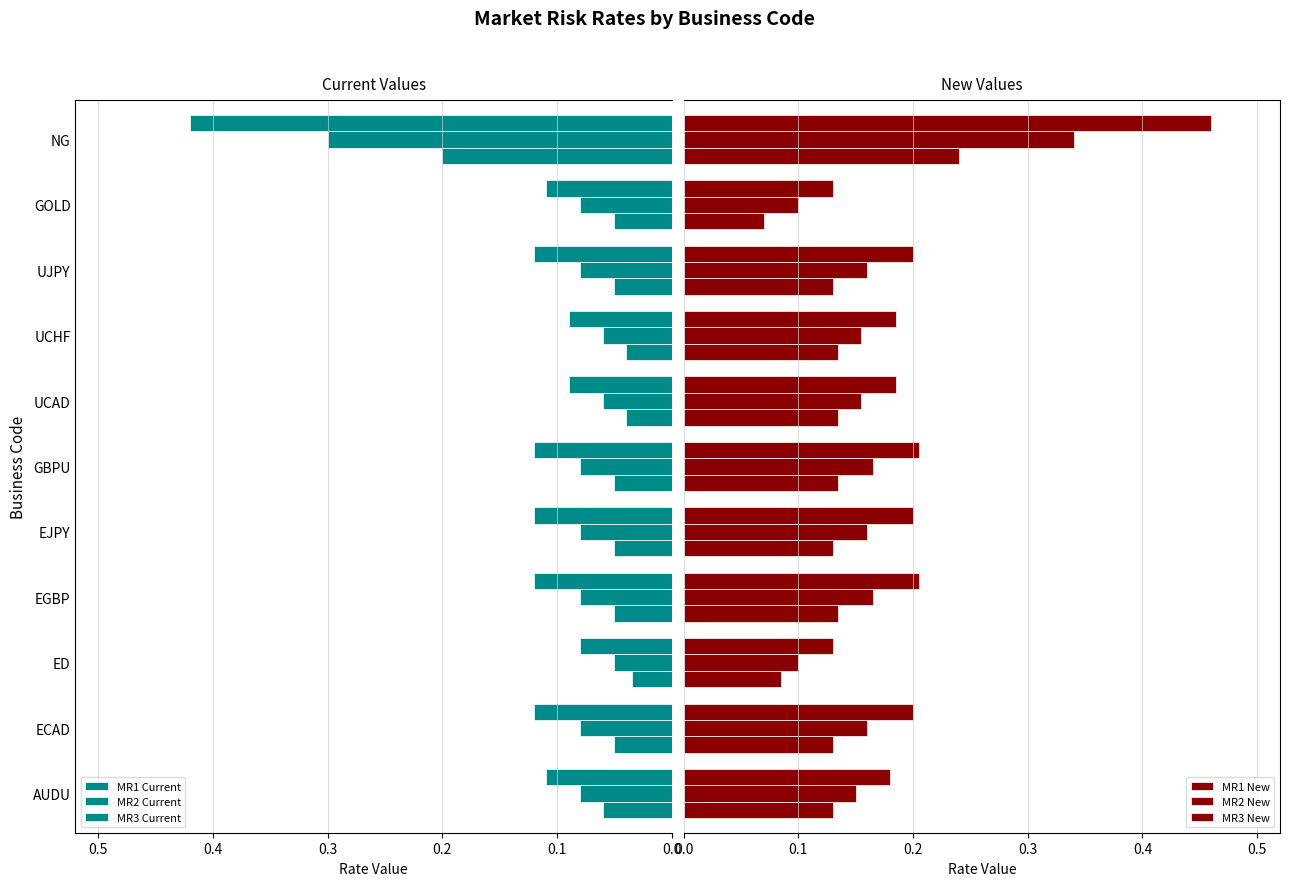

How many MR3 New values are between 0 and 1?

11